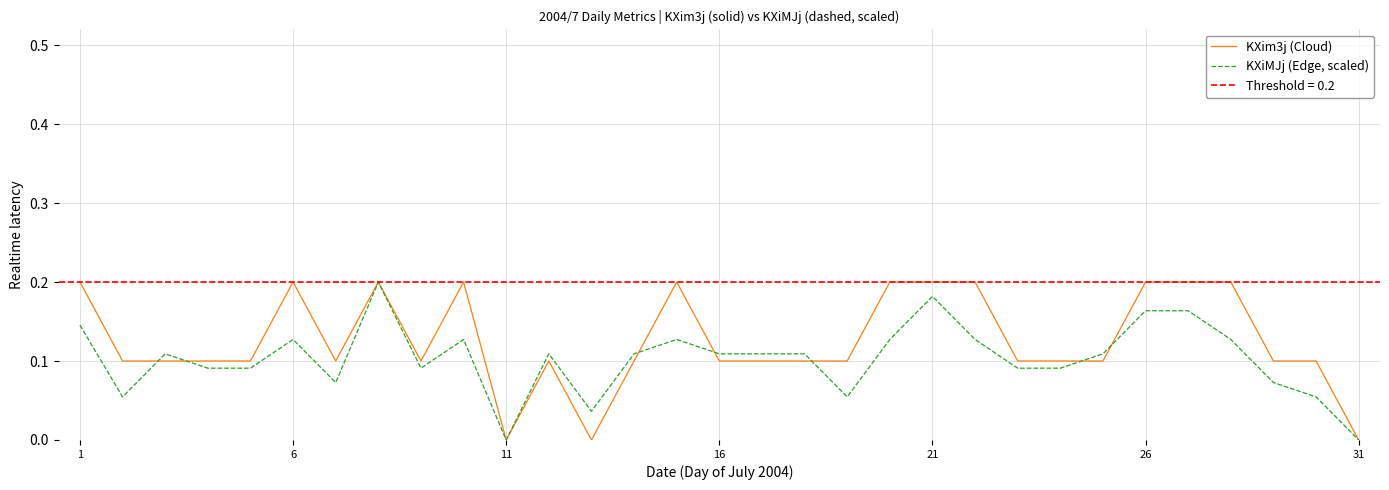

The value of KXim3j (Cloud) at 11 is 0.1. True or false?

False